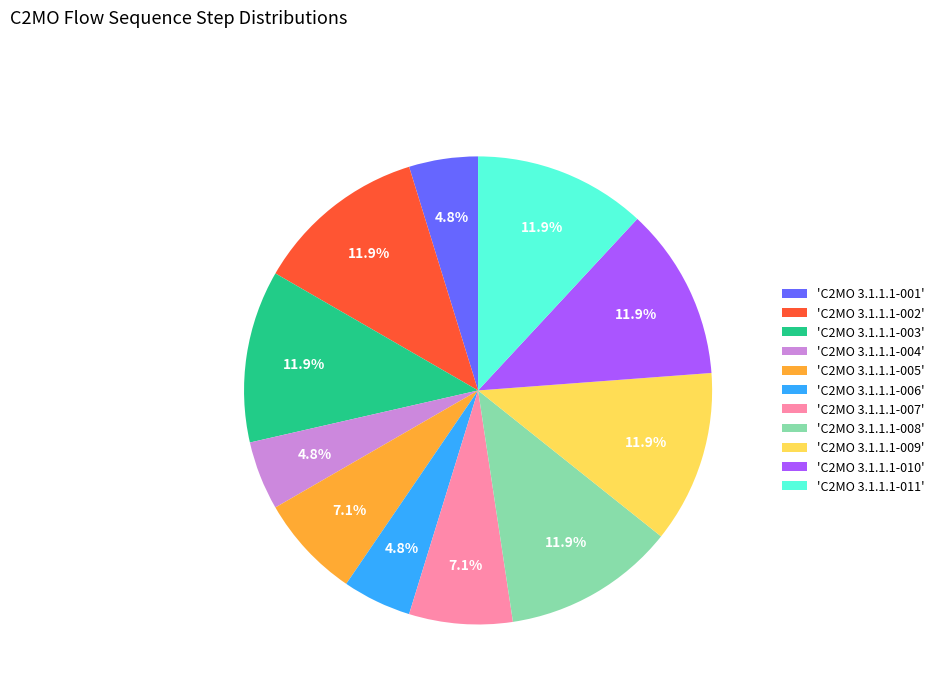

How many slices are in this pie chart?

11